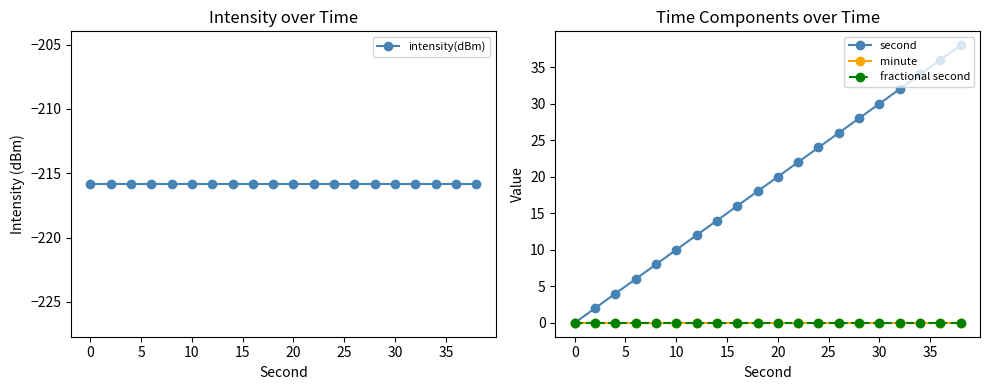

Which series has the widest spread of values?

second